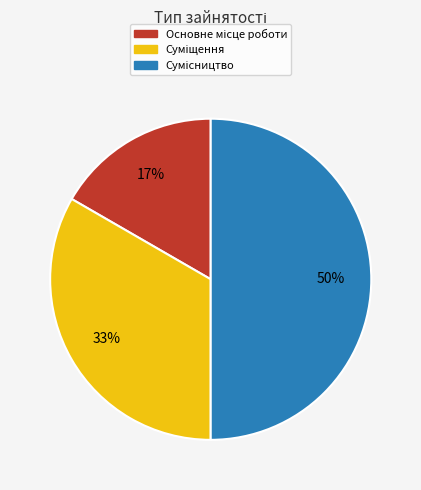

To the nearest percent, what is the difference between the largest and smallest slice percentages?

33%